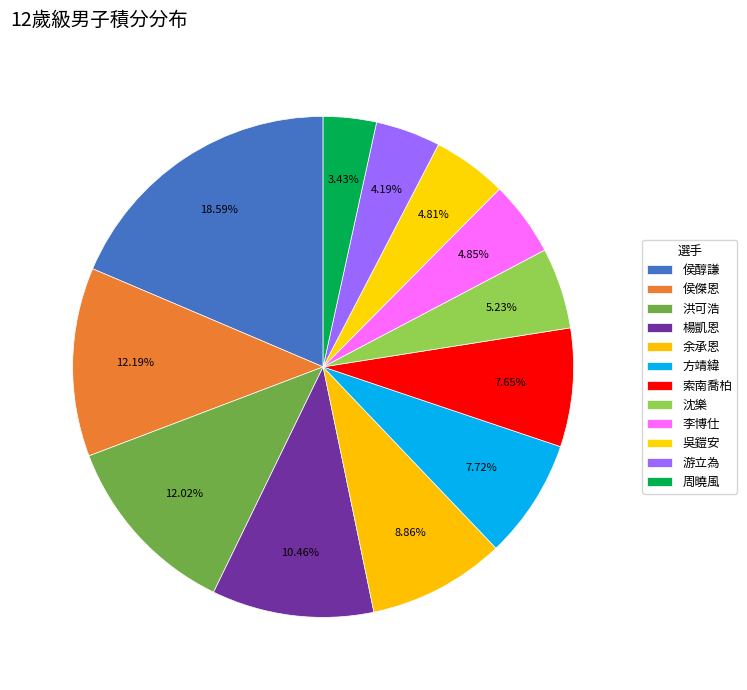

Count the number of slices in the pie.

12